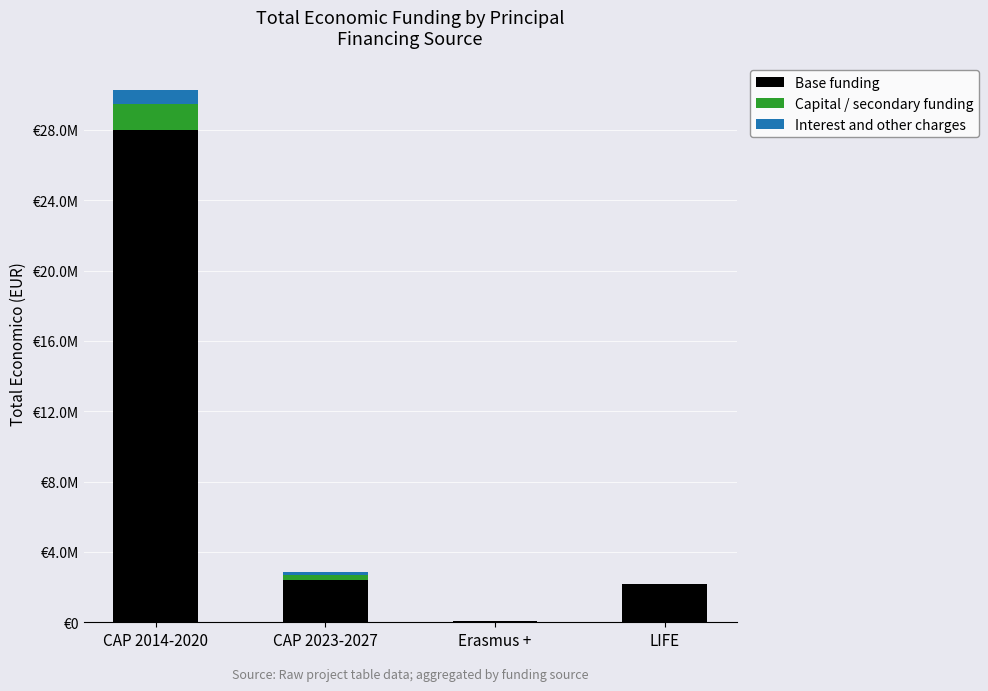

Are the bars grouped side by side (vs. stacked)?

No